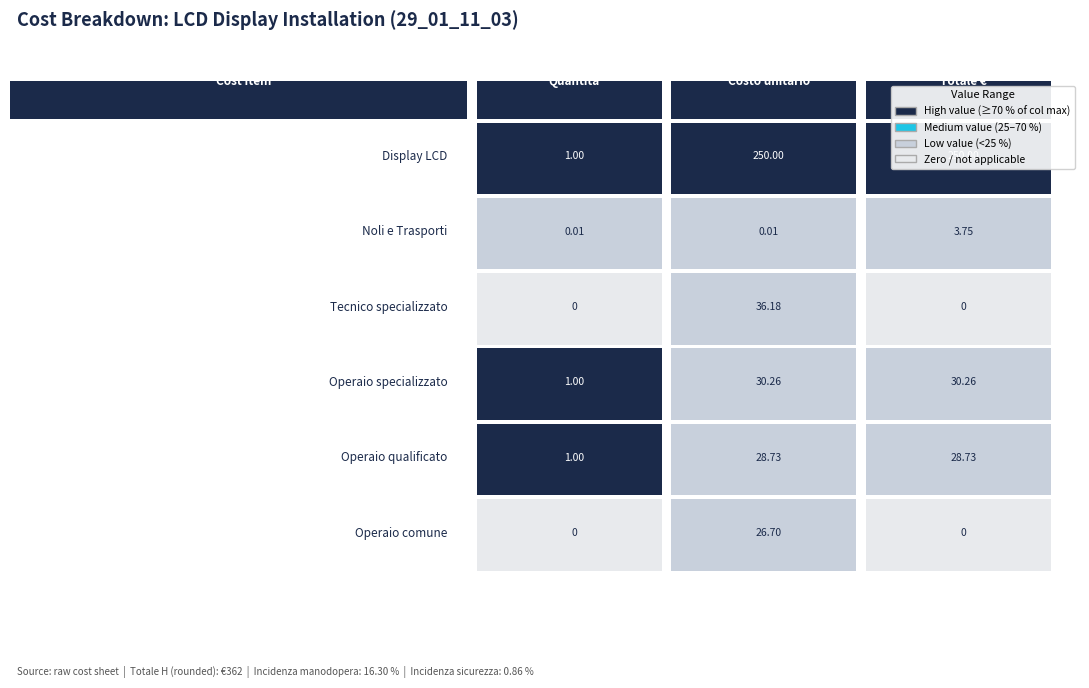

Rank the series at 1 from lowest to highest value.

Noli e Trasporti, Operaio comune, Operaio qualificato, Operaio specializzato, Tecnico specializzato, Display LCD